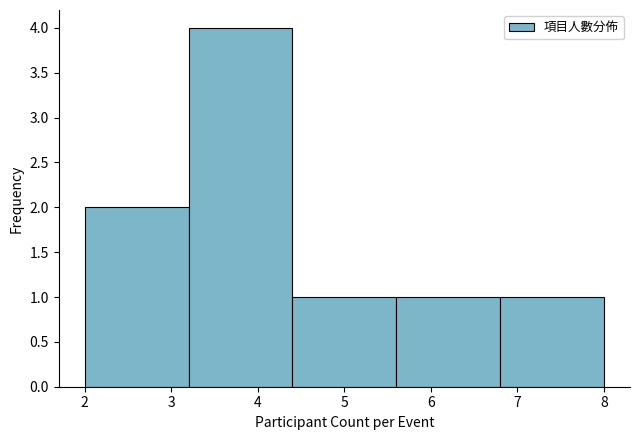

Reading left to right, list every bar in this chart as the range it spans on the x-axis followed by its height. The values are not printed on the chart, so give them approximately, as read against the axis.

2.0 to 3.2: 2
3.2 to 4.4: 4
4.4 to 5.6: 1
5.6 to 6.8: 1
6.8 to 8.0: 1